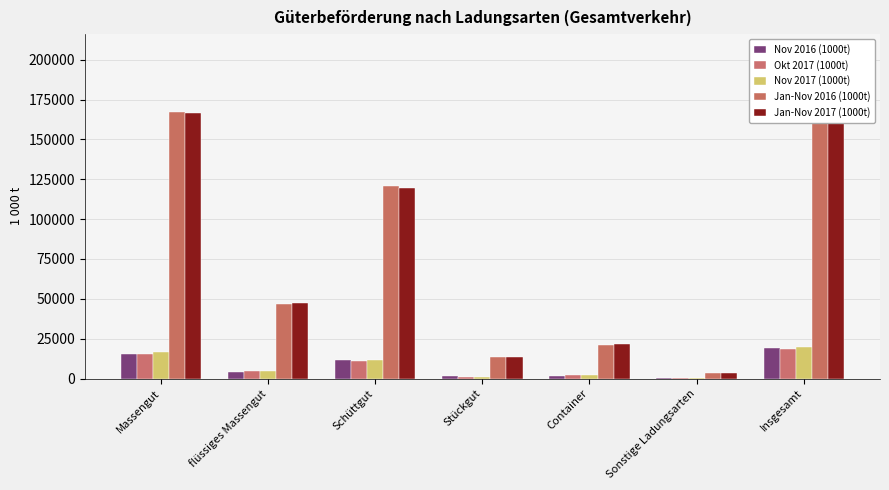

What is the label of the 6th bar from the left?

Sonstige Ladungsarten